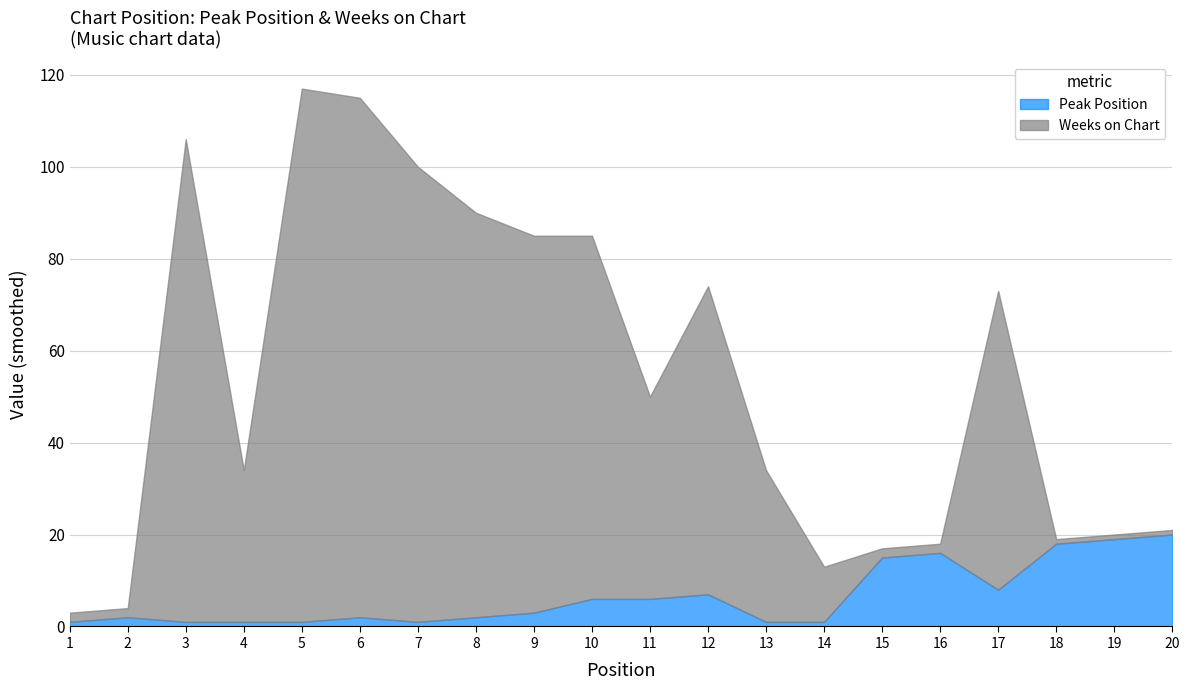

Which series has the largest total across all categories?

Weeks on Chart